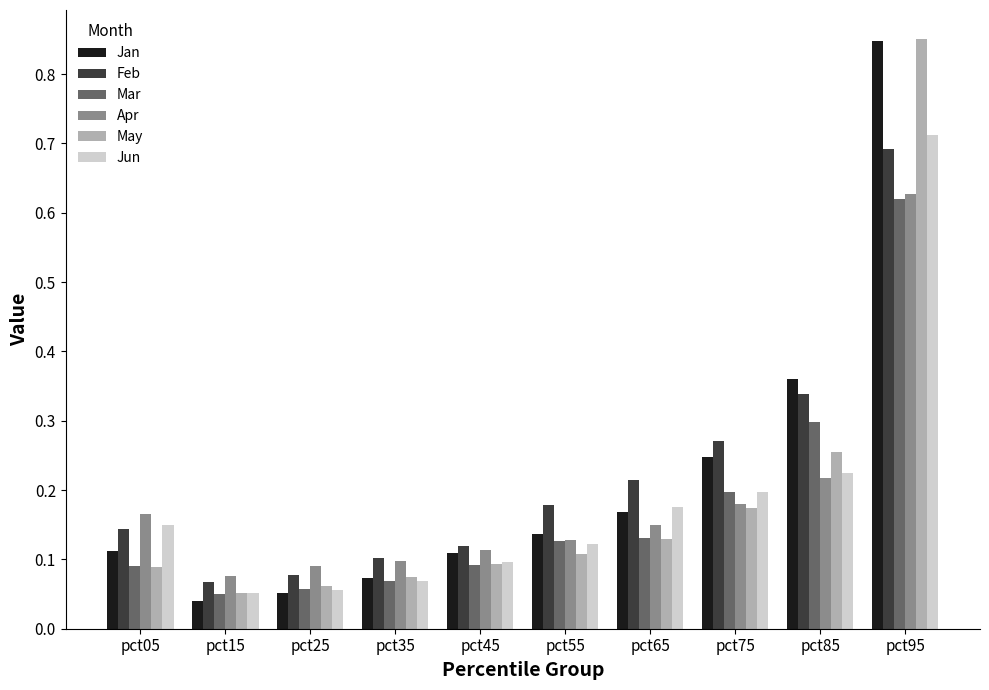

At which category is the sum across all series the highest?

pct95